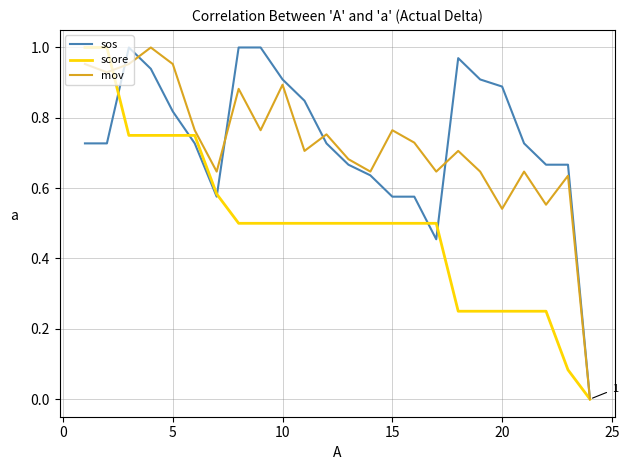

Is it true that mov equals 0.3 at 20?

False